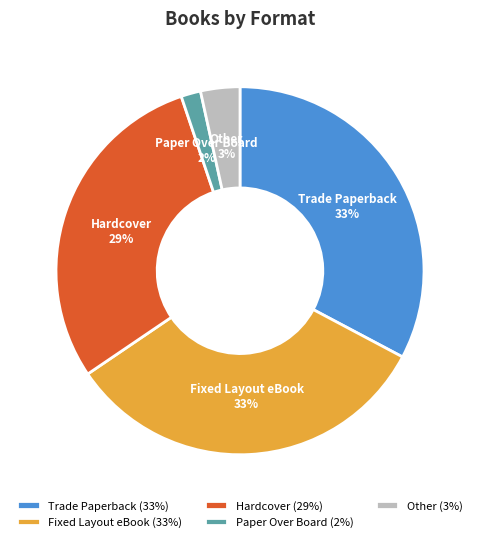

True or false: Paper Over Board accounts for 2% of the total.

True